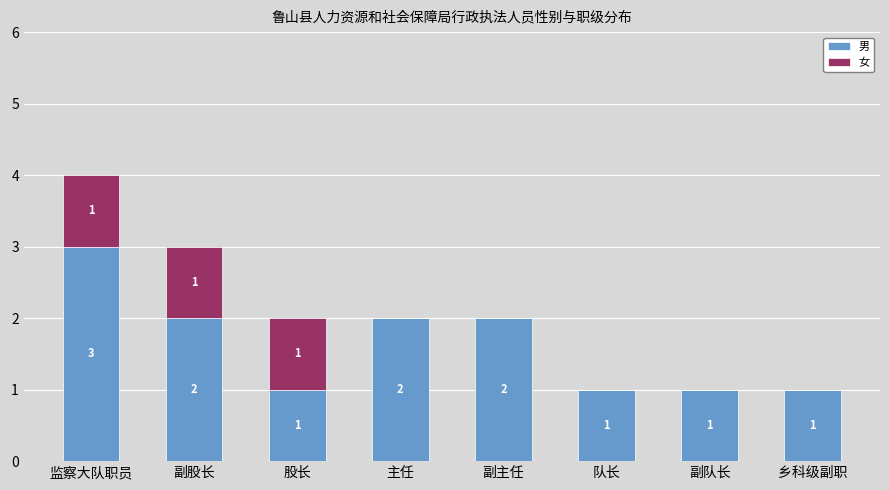

What is the sum of the 男 values at 副队长 and 乡科级副职?

2